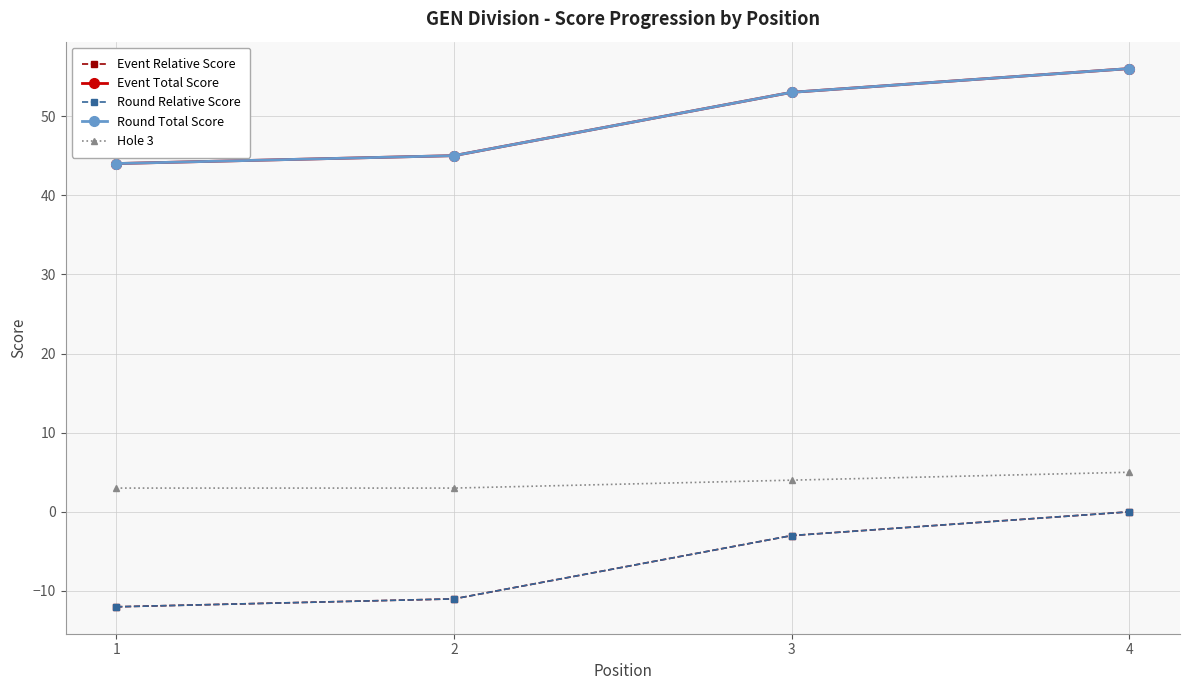

Where does the Round Relative Score series first go above -3?

4